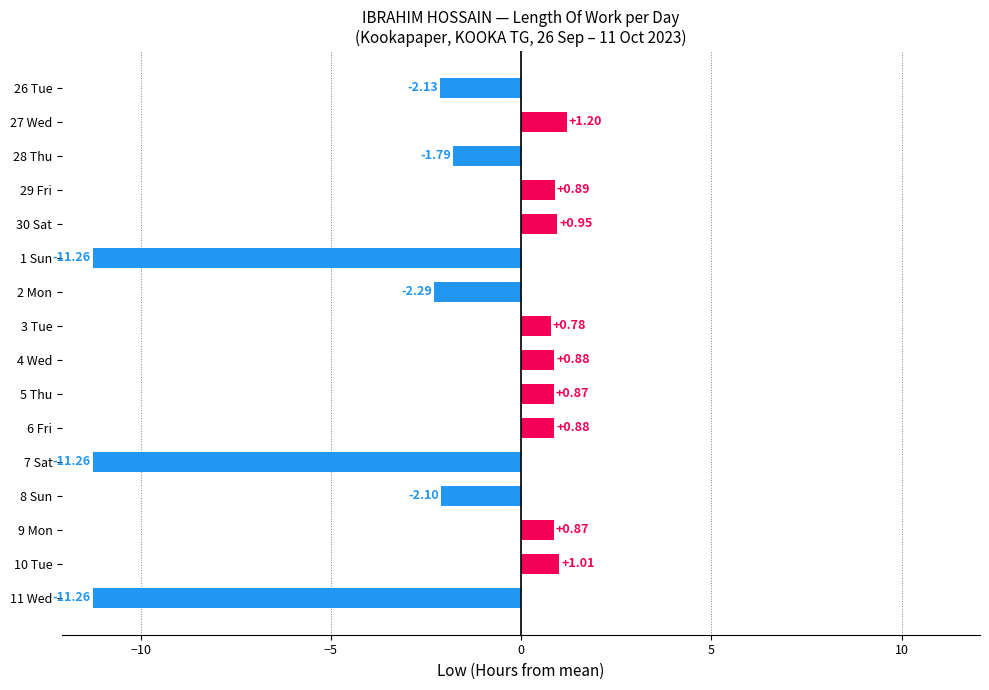

What is the difference between the second highest and minimum values?

12.3